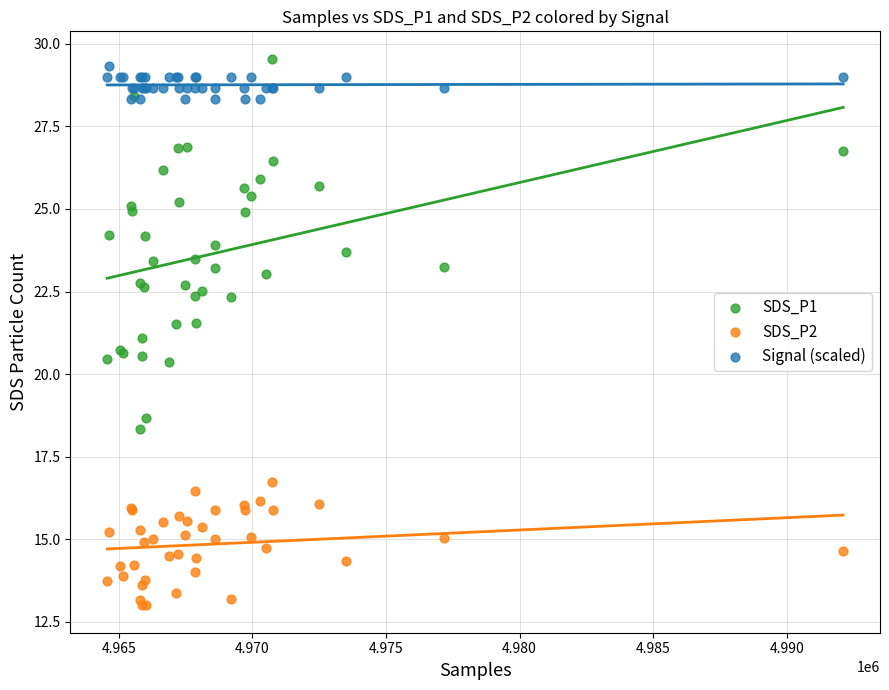

What are all the series names shown in the legend?

SDS_P1, SDS_P2, Signal (scaled)